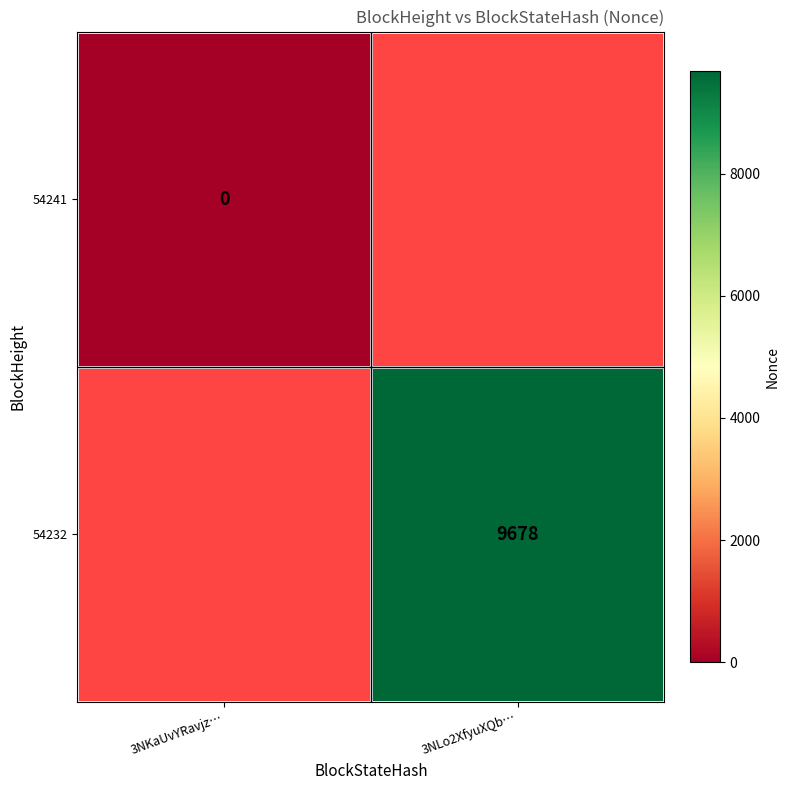

True or false: 54232 has a value of 9678 at 3NLo2XfyuXQb….

True